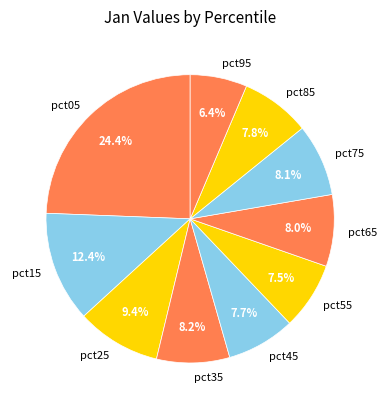

To the nearest percent, what is the difference between the pct55 and pct65 slice percentages?

1%